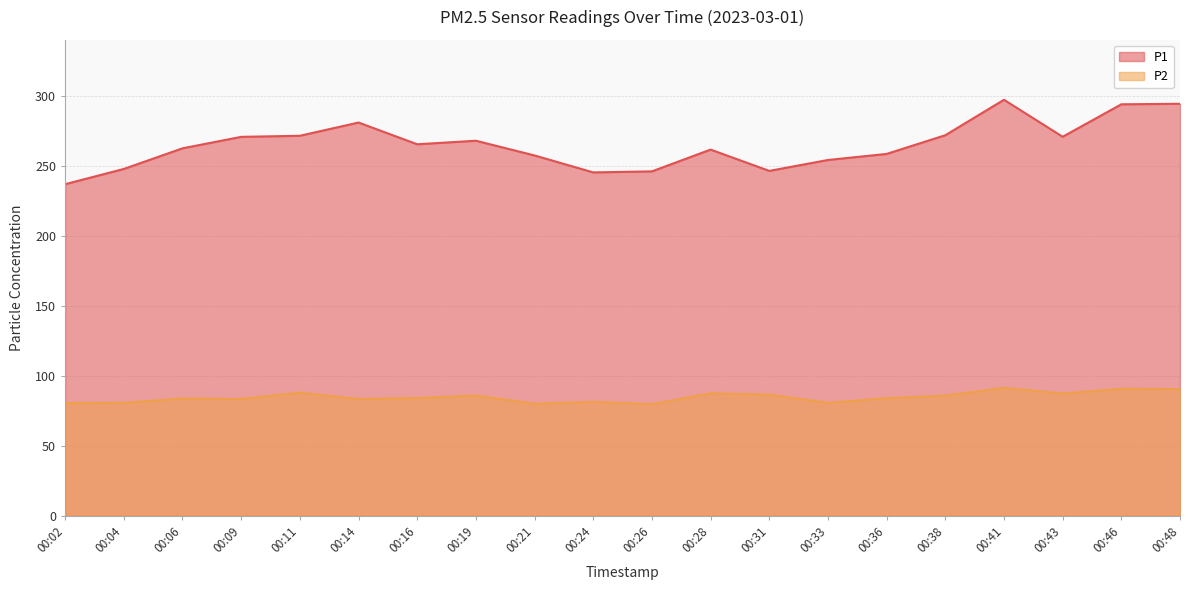

True or false: P1 has a value of 406.9 at 00:24.

False